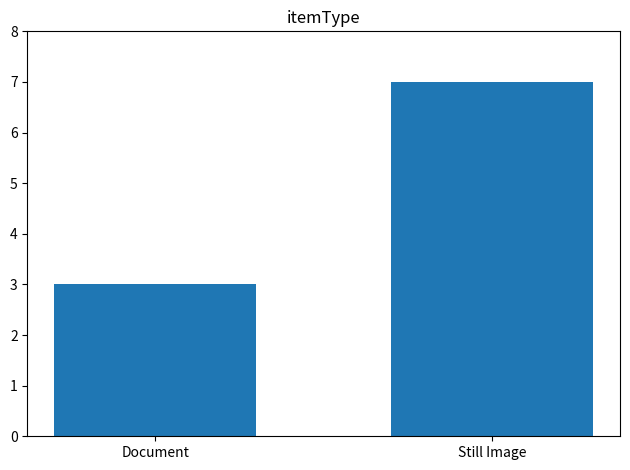

What is the sum of the values at Still Image and Document?

10